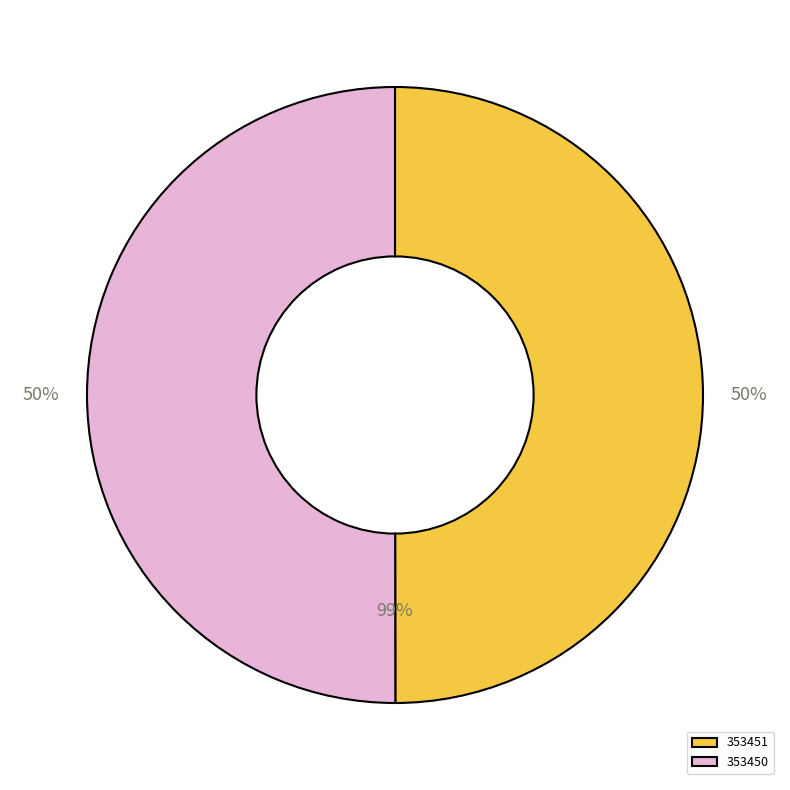

Does 353450 account for over 50% of the chart?

Yes